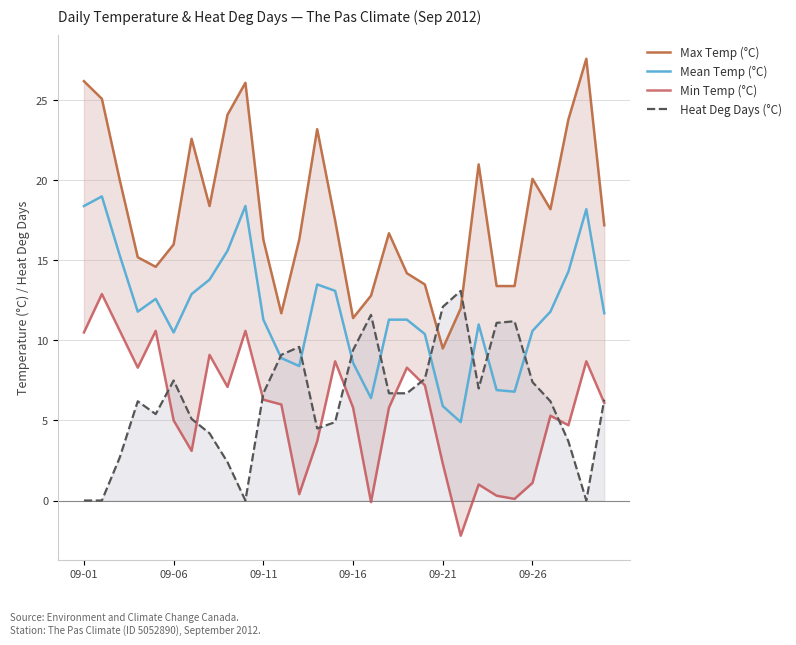

Is it true that Min Temp (°C) equals 17.0 at 9?

False